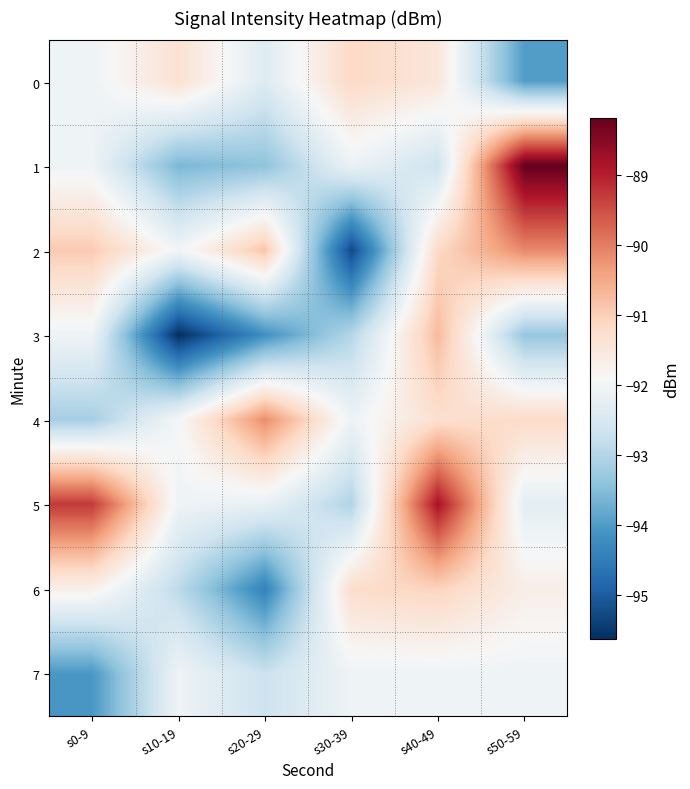

Reading right to left, what are all the values shown in this chart?

0: s50-59=-94.0	s40-49=-91.5	s30-39=-91.2	s20-29=-92.4	s10-19=-91.3	s0-9=-92.1
1: s50-59=-88.2	s40-49=-92.7	s30-39=-92.1	s20-29=-93.4	s10-19=-93.6	s0-9=-92.1
2: s50-59=-90.1	s40-49=-91.2	s30-39=-95.3	s20-29=-90.9	s10-19=-92.0	s0-9=-90.9
3: s50-59=-93.3	s40-49=-90.7	s30-39=-93.0	s20-29=-94.2	s10-19=-95.6	s0-9=-92.1
4: s50-59=-91.2	s40-49=-91.3	s30-39=-92.1	s20-29=-90.2	s10-19=-91.9	s0-9=-93.2
5: s50-59=-92.3	s40-49=-88.8	s30-39=-93.0	s20-29=-92.2	s10-19=-92.1	s0-9=-89.3
6: s50-59=-91.7	s40-49=-91.1	s30-39=-91.2	s20-29=-94.4	s10-19=-92.9	s0-9=-91.7
7: s50-59=-92.1	s40-49=-92.1	s30-39=-92.1	s20-29=-92.7	s10-19=-92.1	s0-9=-94.1